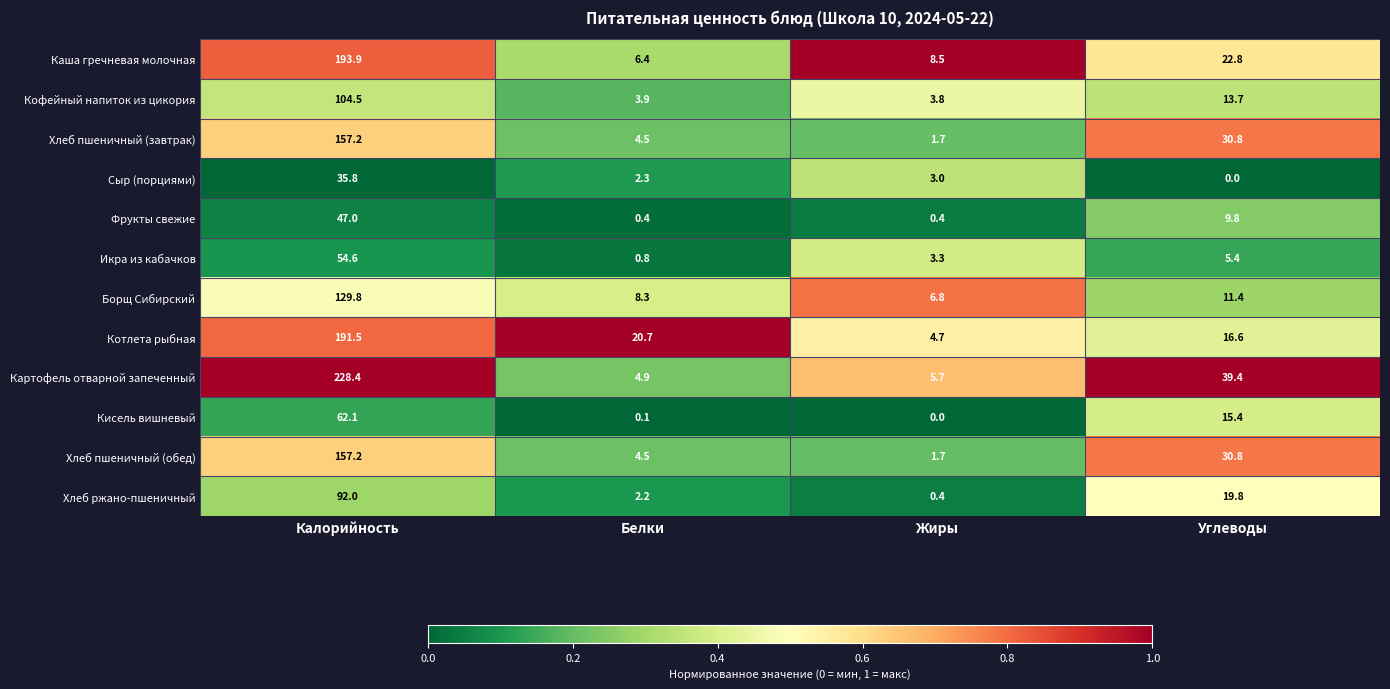

What is the difference between the maximum and minimum values in the Каша гречневая молочная series?

187.5